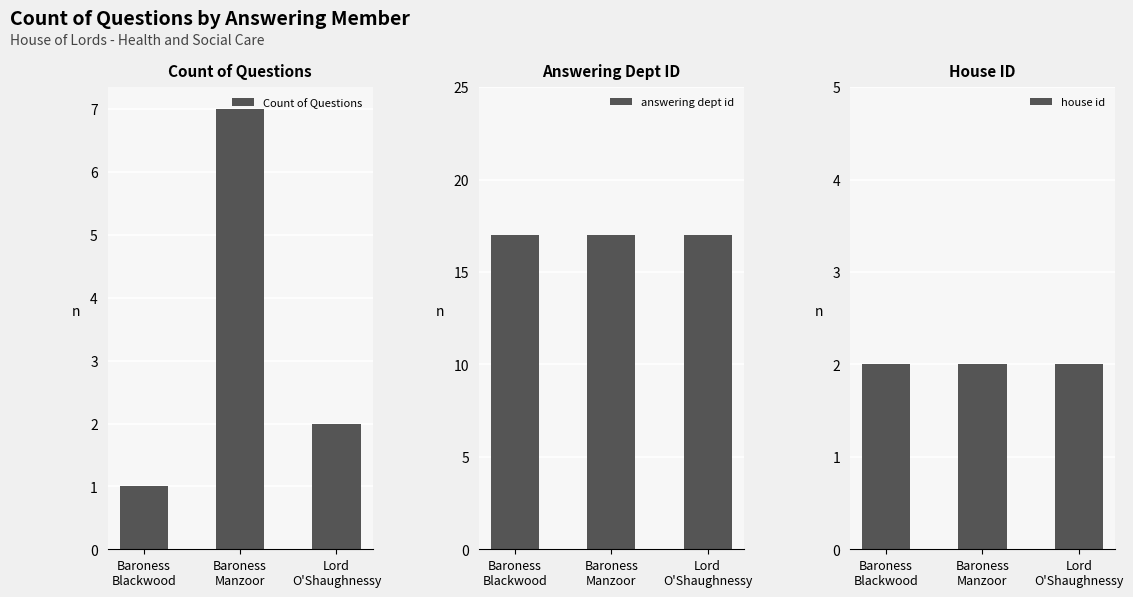

What position from the left is Lord
O'Shaughnessy?

3